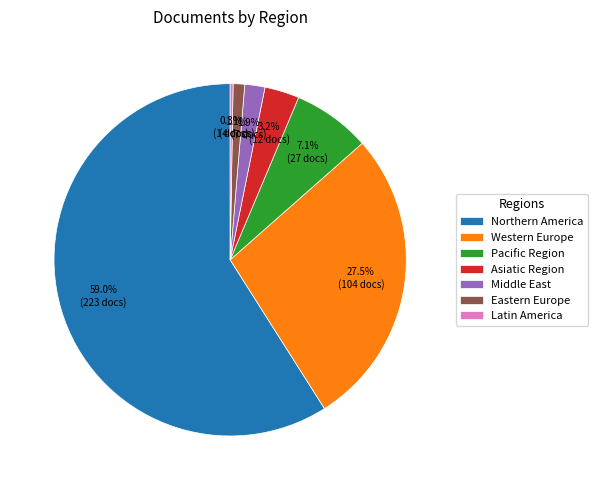

Which slice is the largest?

Northern America